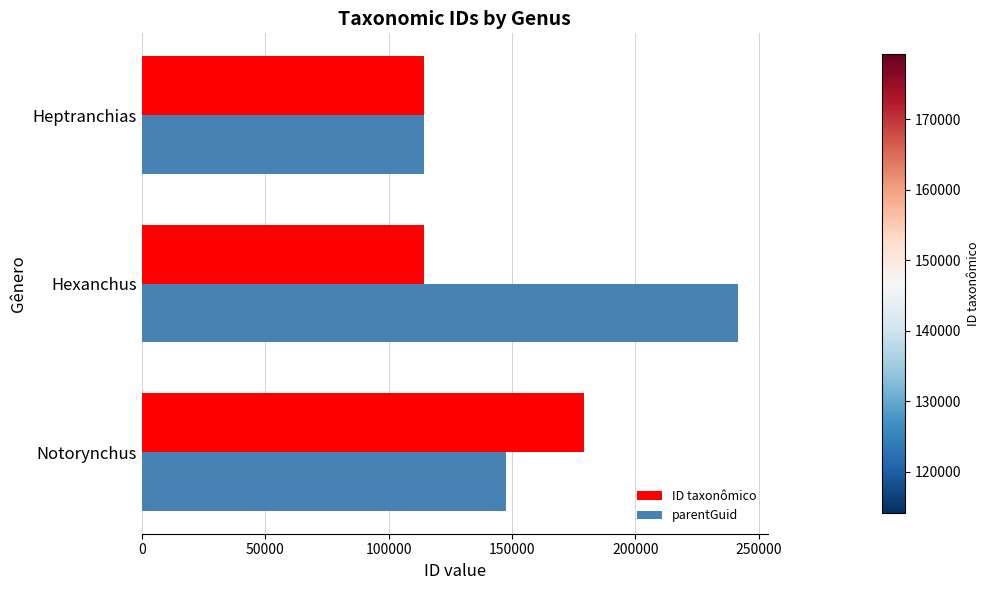

How many parentGuid values are between 114178 and 241590?

3